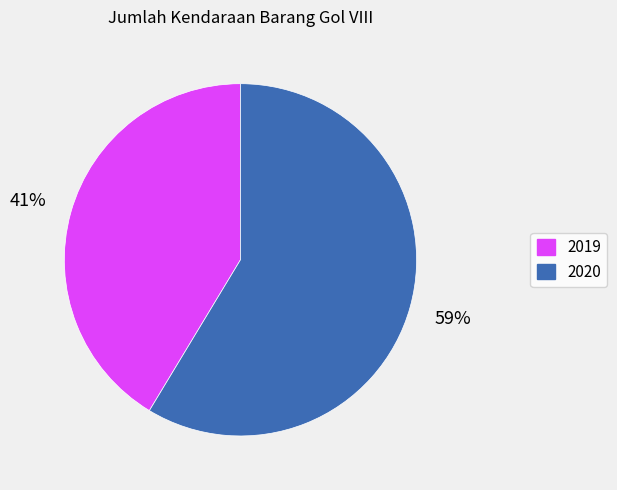

How many segments does this pie chart have?

2